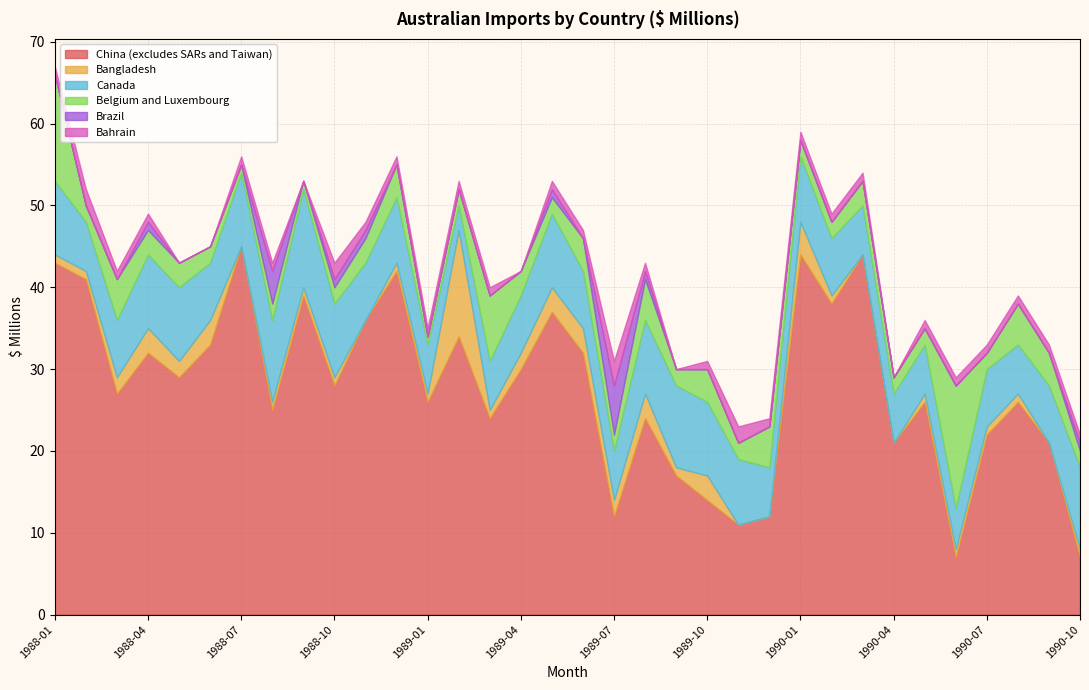

Is the value of Bangladesh at 1988-05 greater than the value of Bahrain at 1988-03?

Yes